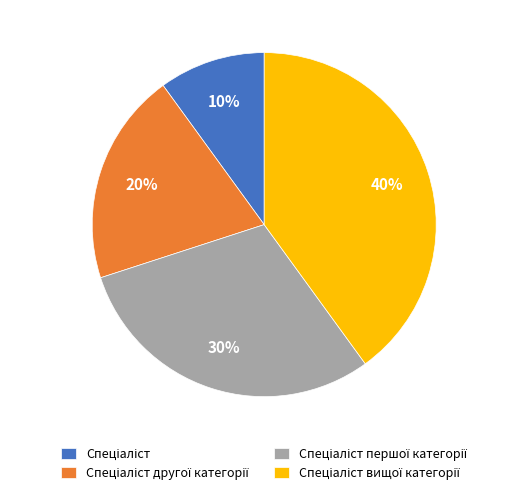

To the nearest percent, what is the difference between the largest and smallest slice percentages?

30%